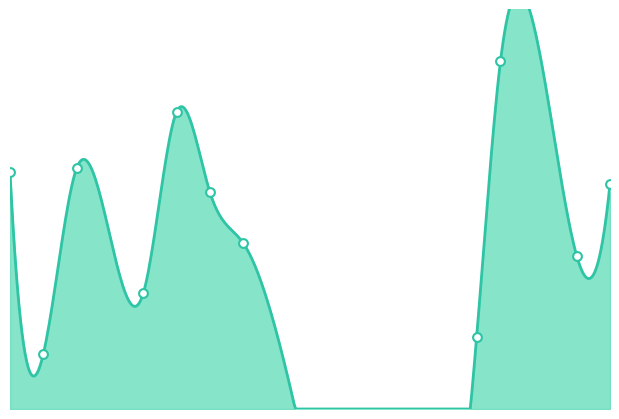

What is the change in value from 2007-05-26 to 2007-06-09?

-2488